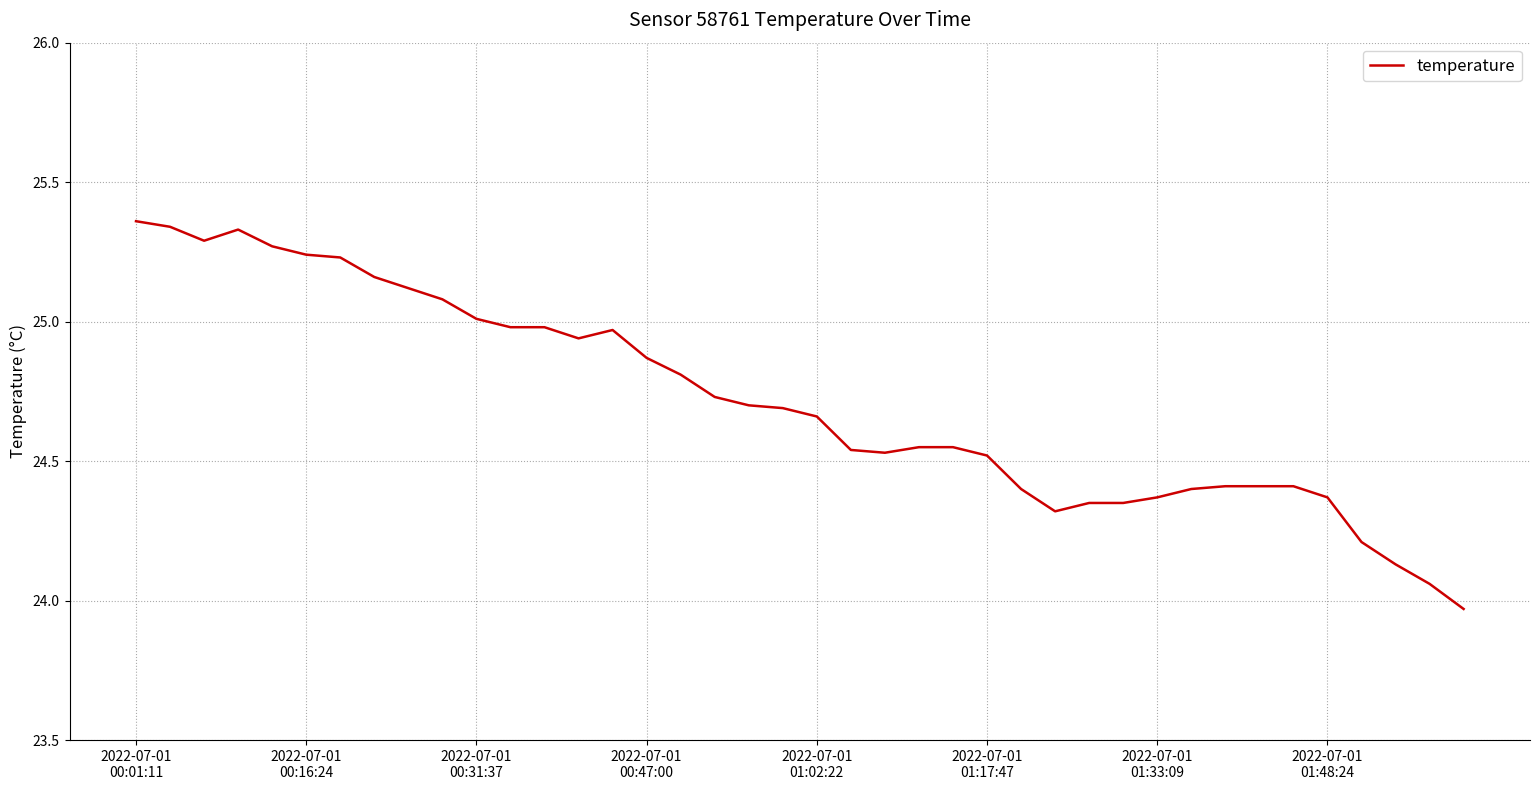

Is this an area chart (filled region under the line)?

No